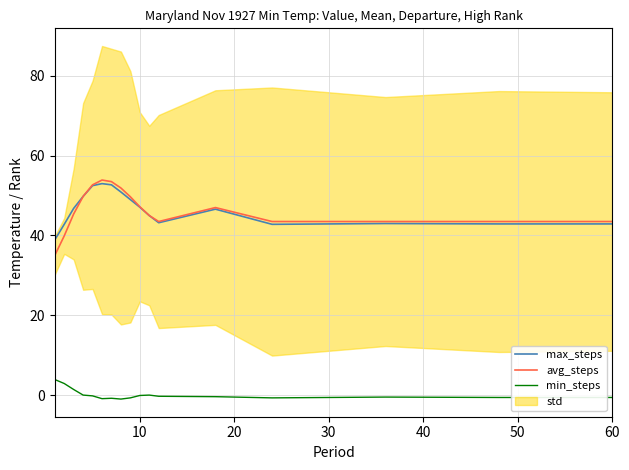

How many data points in min_steps are above 0?

3